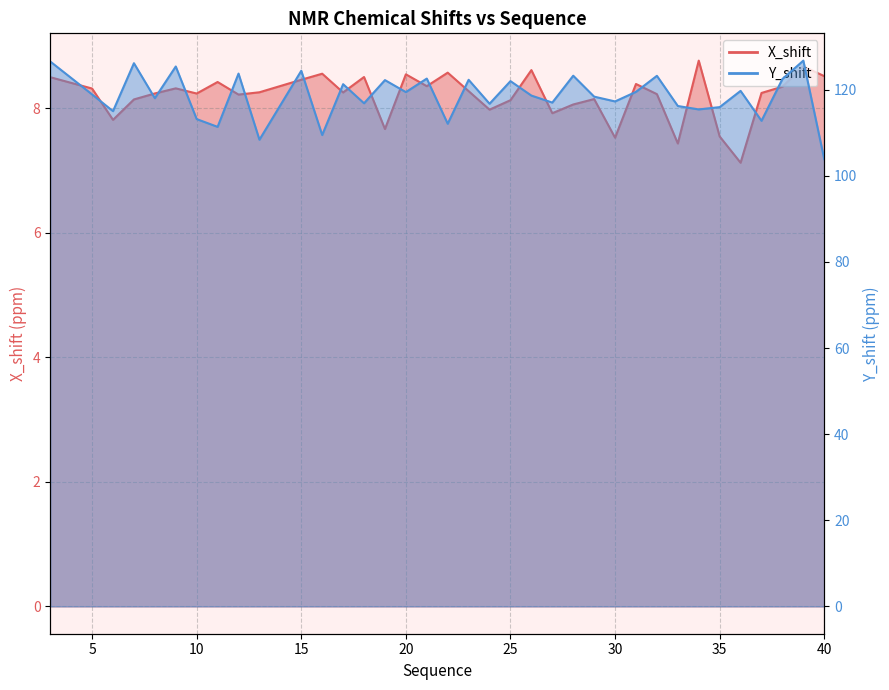

True or false: Y_shift and X_shift cross at least once.

False